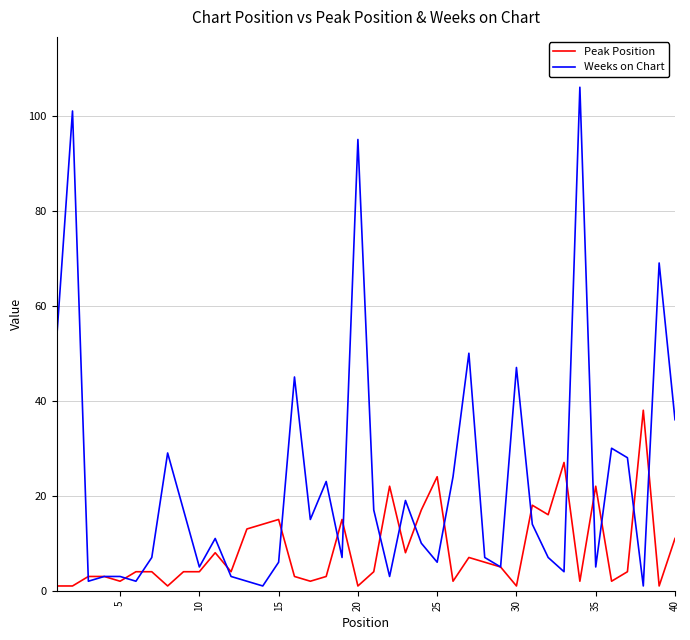

In Weeks on Chart, how many points are lower than both neighbors (excluding endpoints)?

12